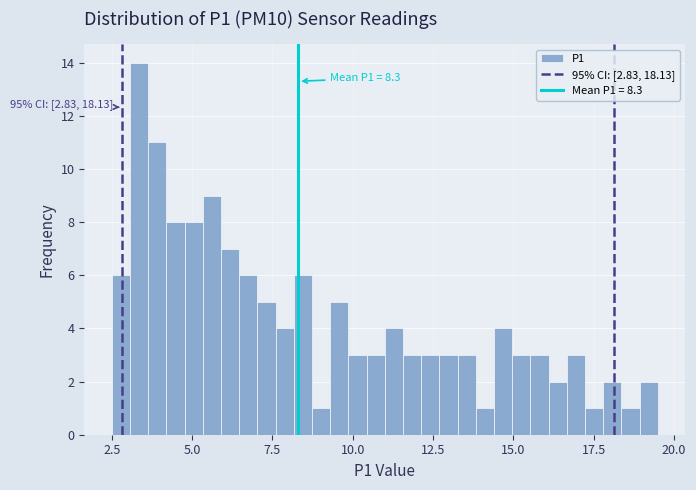

Around what value on the x-axis is the tallest bar? Give the approximate position of its centre, as read against the axis.

3.5